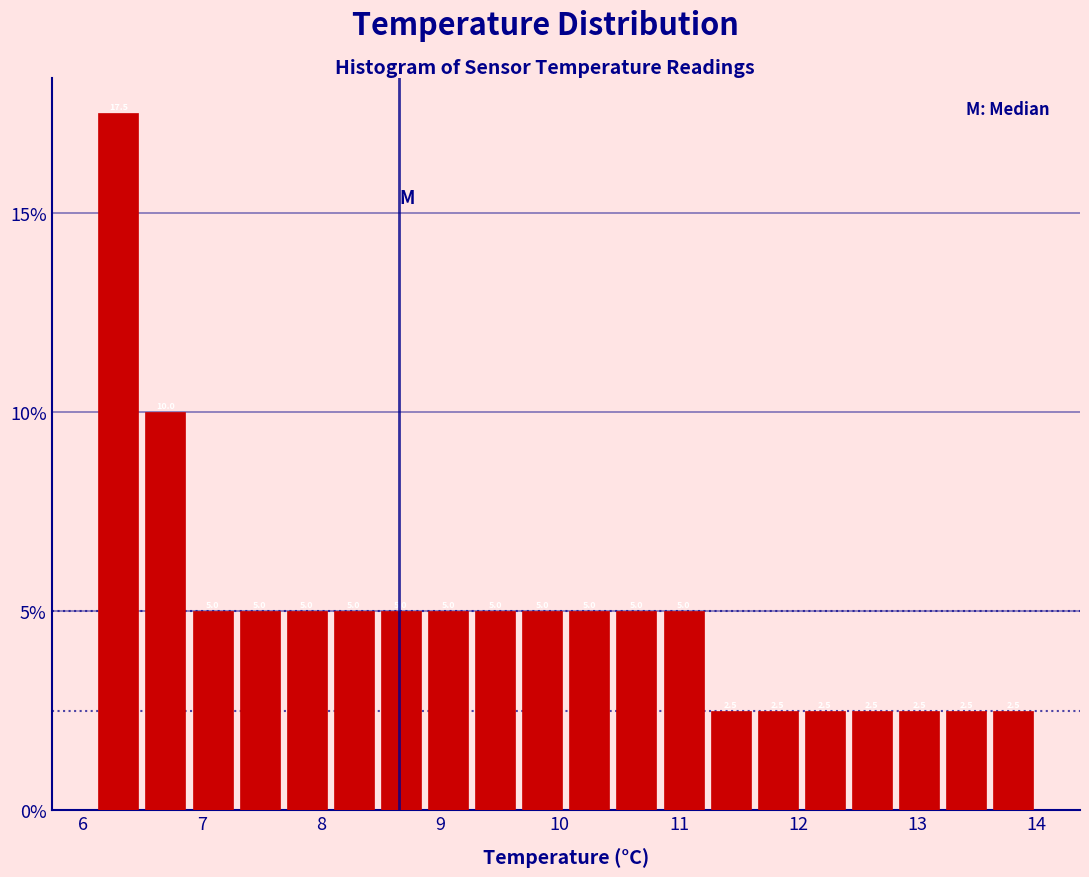

Read against the x-axis, roughly where is the centre of the tallest bar?

6.3